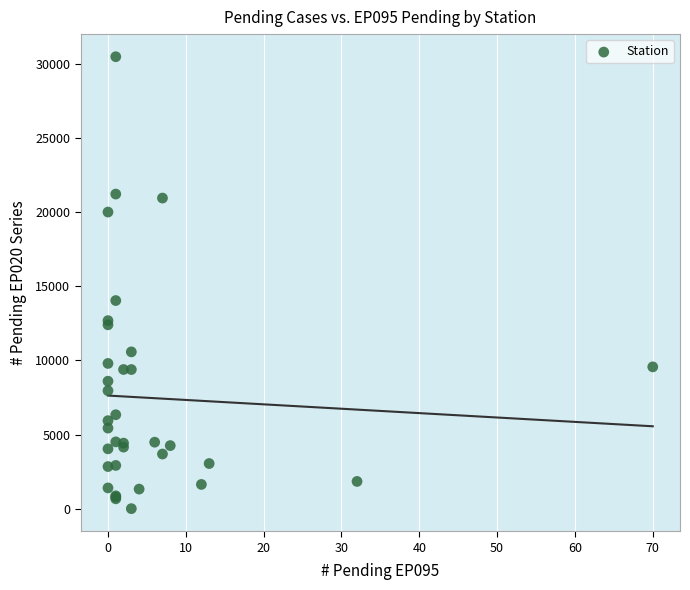

What Y value in the scatter plot is closest to 15244?

14040